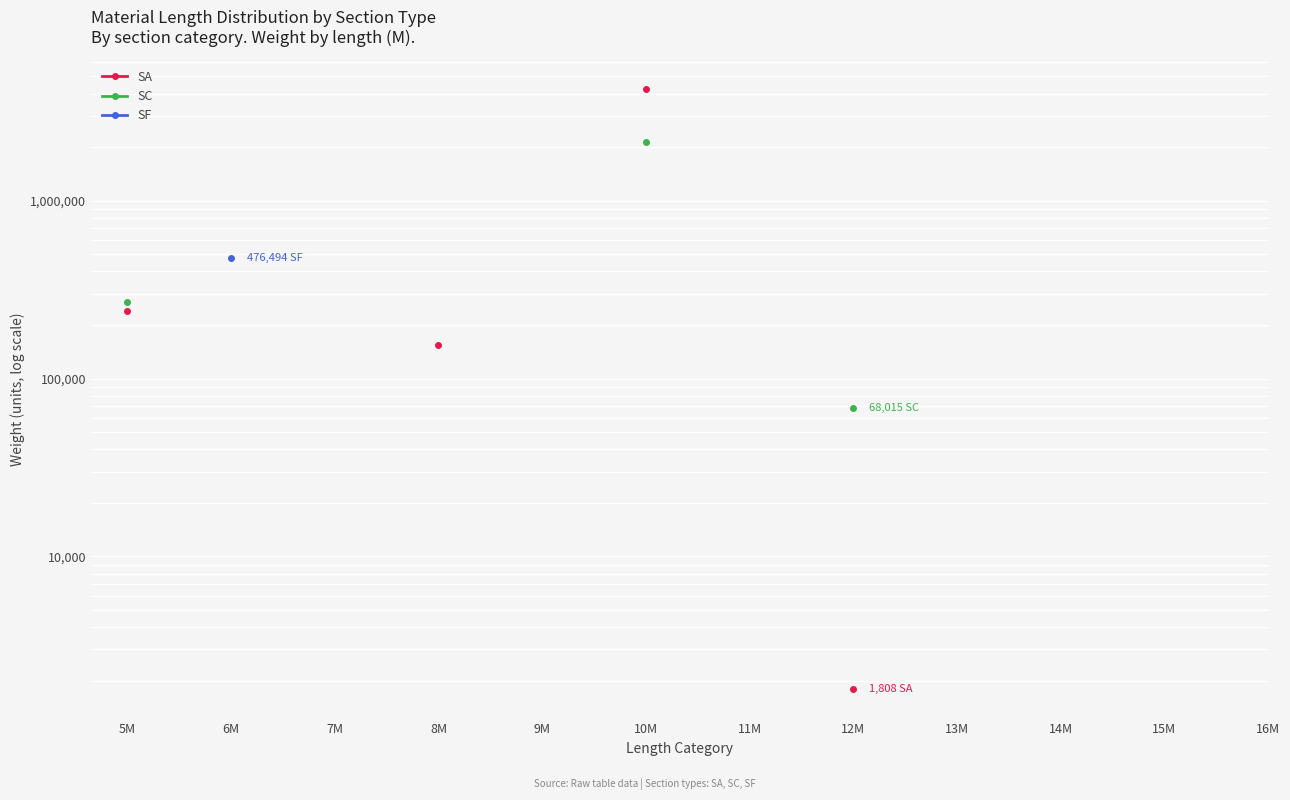

What is the label of the 4th point from the right?

13M